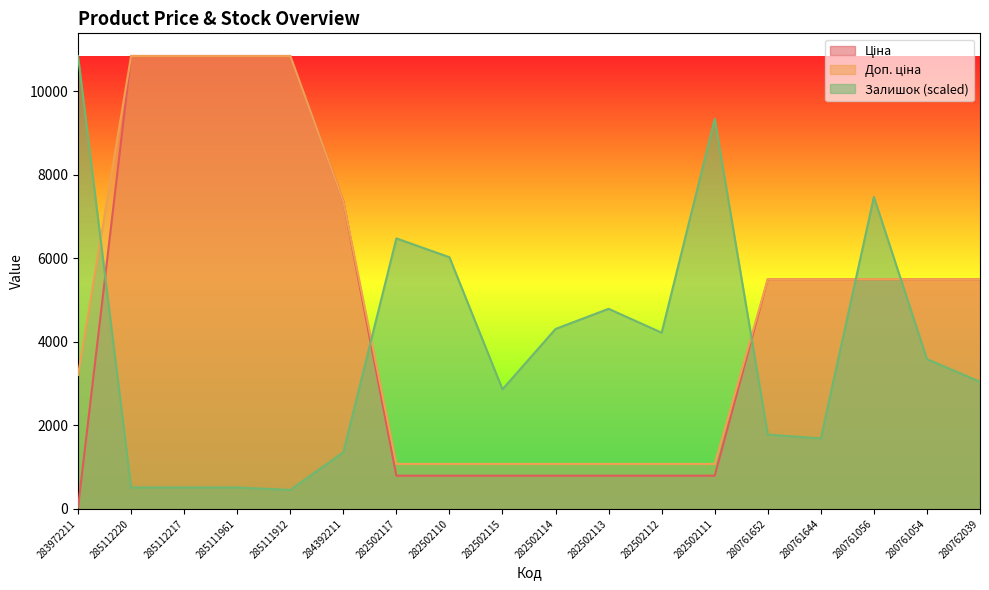

The Залишок series shows 10840.1 at 283972211. True or false?

True